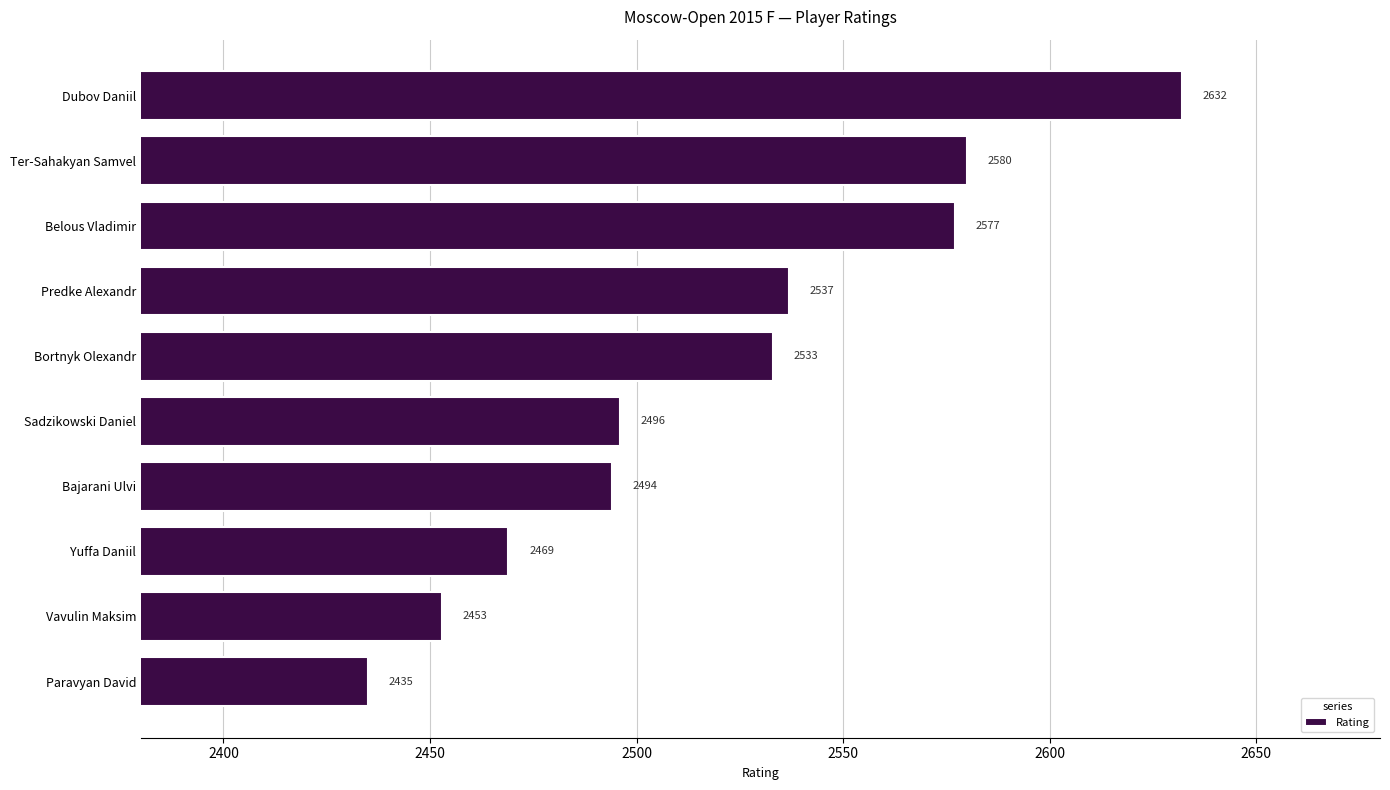

Reading bottom to top, transcribe all the data shown in this chart.

Paravyan David=2435	Vavulin Maksim=2453	Yuffa Daniil=2469	Bajarani Ulvi=2494	Sadzikowski Daniel=2496	Bortnyk Olexandr=2533	Predke Alexandr=2537	Belous Vladimir=2577	Ter-Sahakyan Samvel=2580	Dubov Daniil=2632